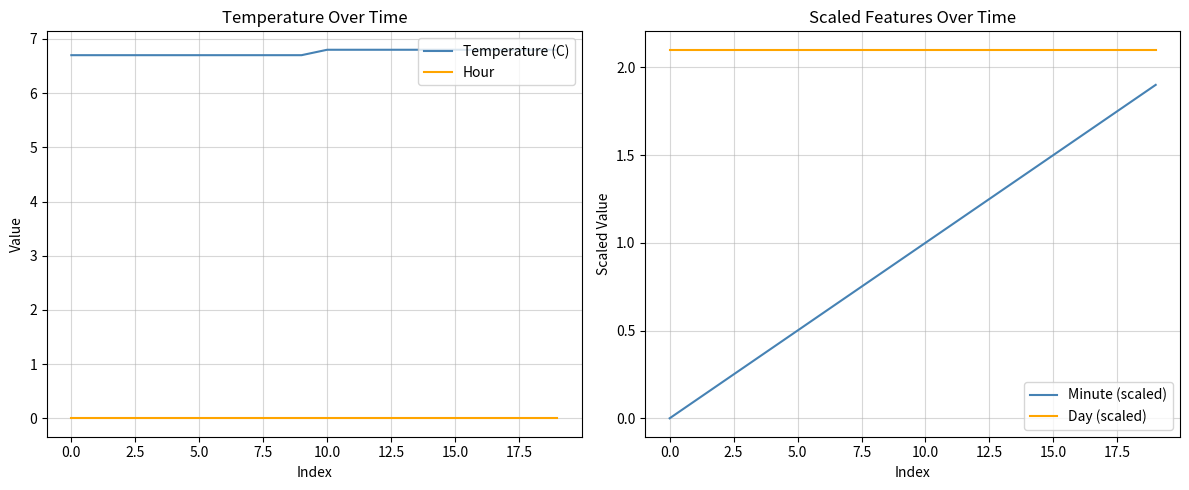

True or false: Hour and Day (scaled) cross at least once.

False